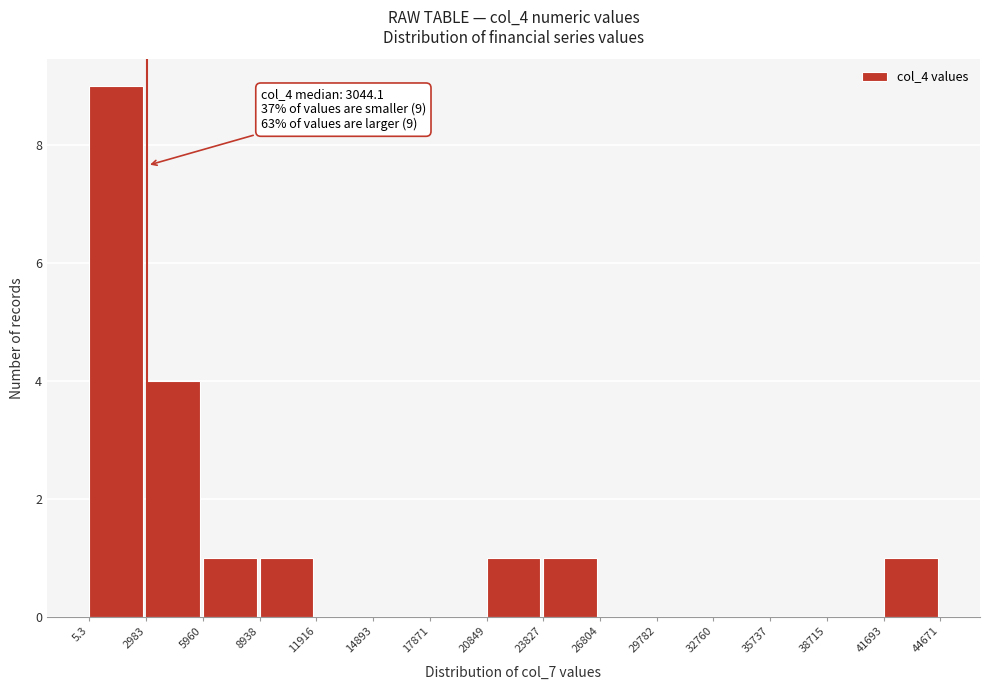

Over which range of the x-axis is the bar tallest?

5.3 to 2983